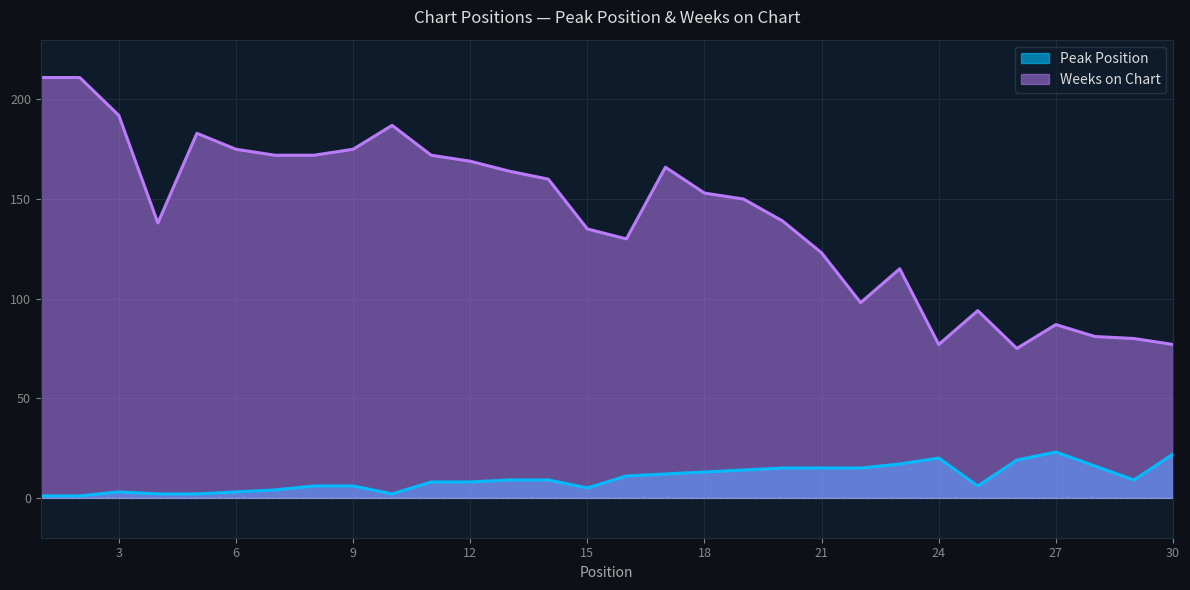

Where is Weeks on Chart nearest to the value 143?

20